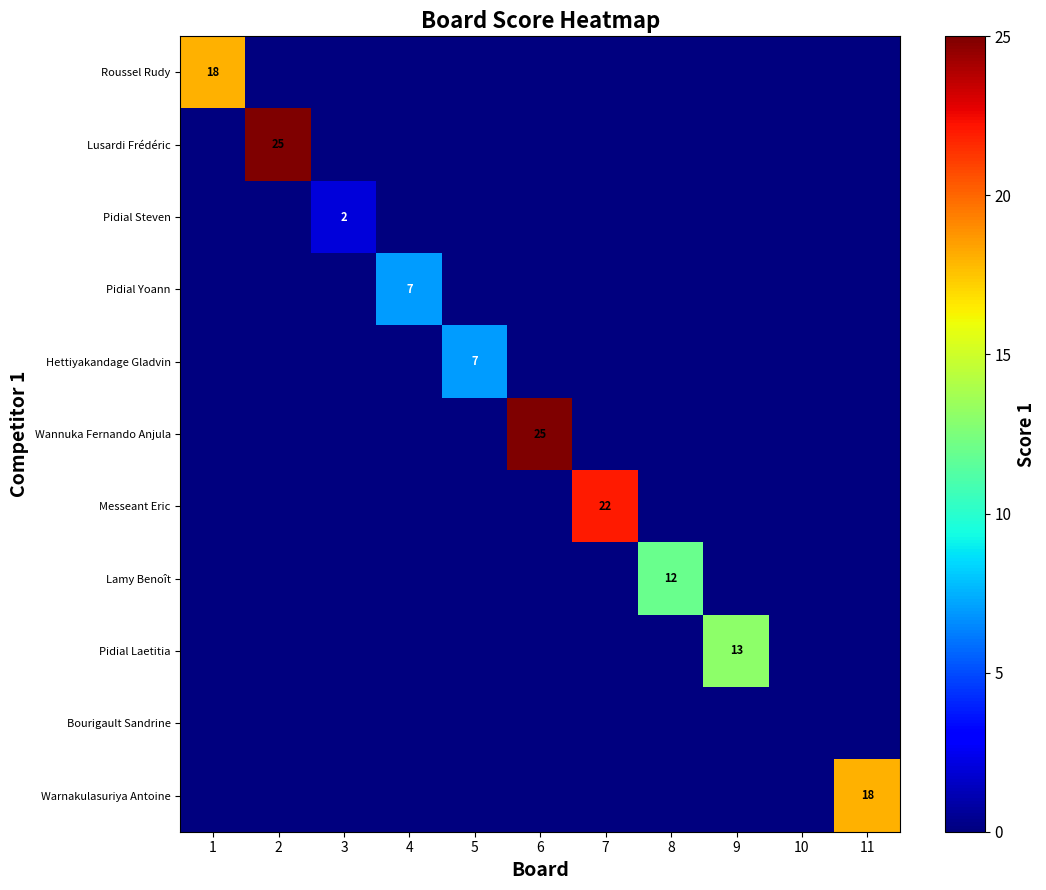

What is the total value across all series at 11?

18